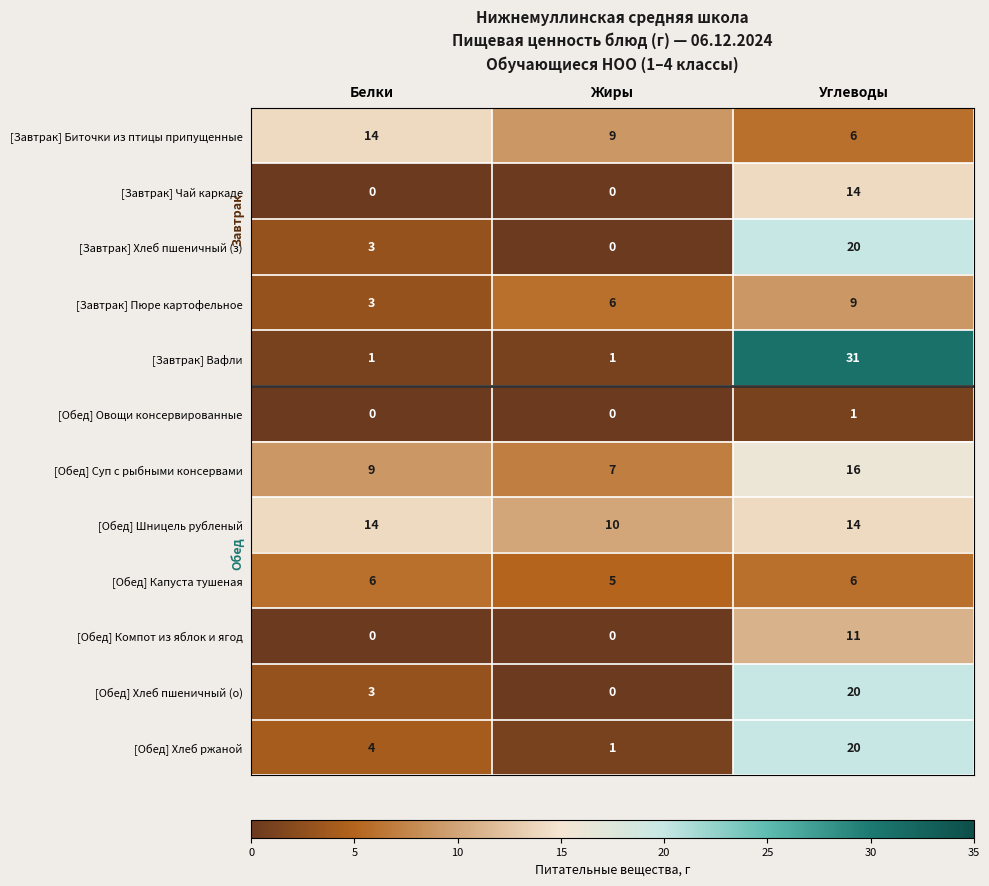

What is the sum of all [Завтрак] Биточки из птицы припущенные values?

29